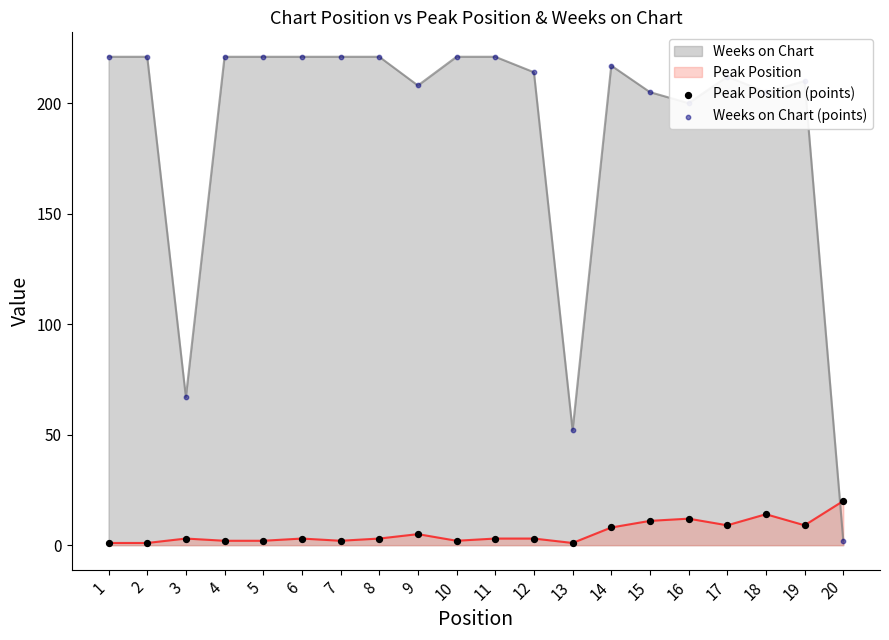

Is the value of Weeks on Chart (points) at 8 greater than the value of Peak Position (points) at 17?

Yes